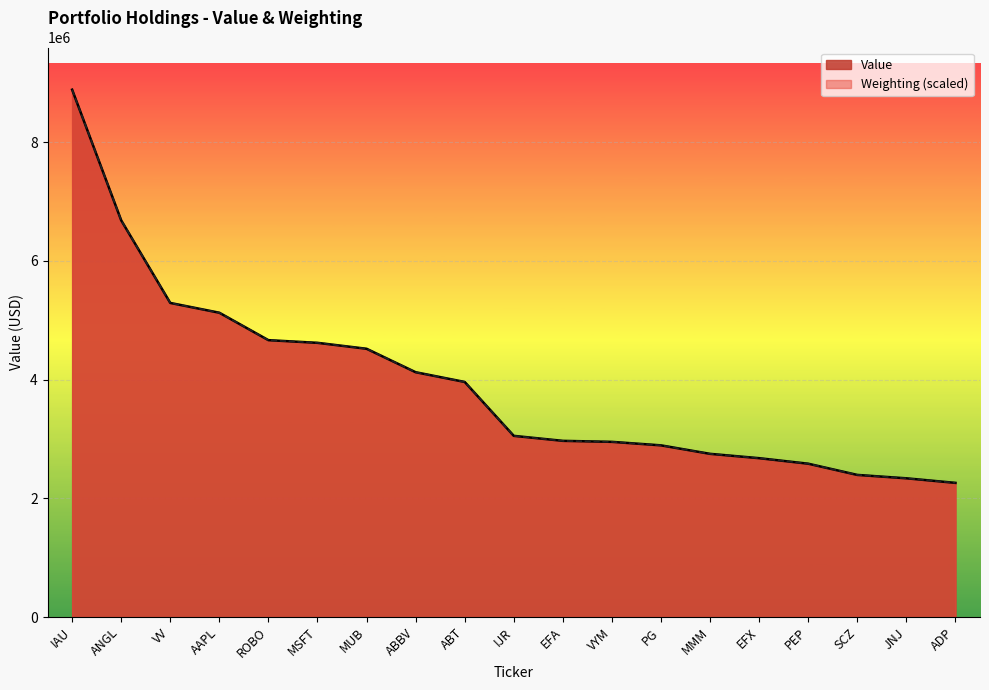

Reading left to right, list all the values displayed in this chart.

Value: IAU=8883000.0	ANGL=6682000.0	VV=5291000.0	AAPL=5126000.0	ROBO=4664000.0	MSFT=4619000.0	MUB=4519000.0	ABBV=4124000.0	ABT=3960000.0	IJR=3052000.0	EFA=2968000.0	VYM=2951000.0	PG=2892000.0	MMM=2749000.0	EFX=2676000.0	PEP=2583000.0	SCZ=2394000.0	JNJ=2337000.0	ADP=2260000.0
Weighting: IAU=8883000.0	ANGL=6682023.8	VV=5290252.4	AAPL=5125977.7	ROBO=4663575.0	MSFT=4619464.2	MUB=4519074.1	ABBV=4123598.1	ABT=3959323.5	IJR=3051249.7	EFA=2967591.3	VYM=2950859.6	PG=2891538.2	MMM=2748558.4	EFX=2675547.4	PEP=2582762.7	SCZ=2394151.0	JNJ=2336350.7	ADP=2260297.6